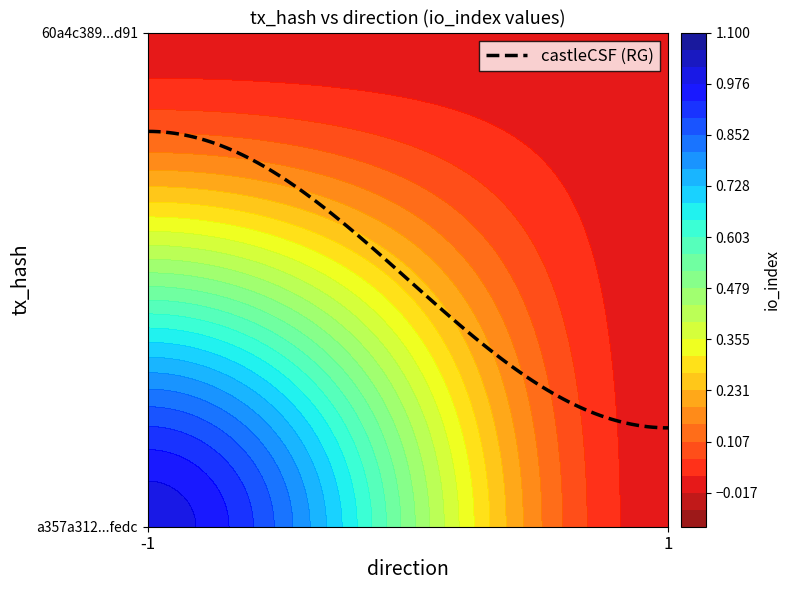

Count the a357a312ef910f9ccd9b3ba7a457f88ef52fedc values in the range 0 to 1.

2